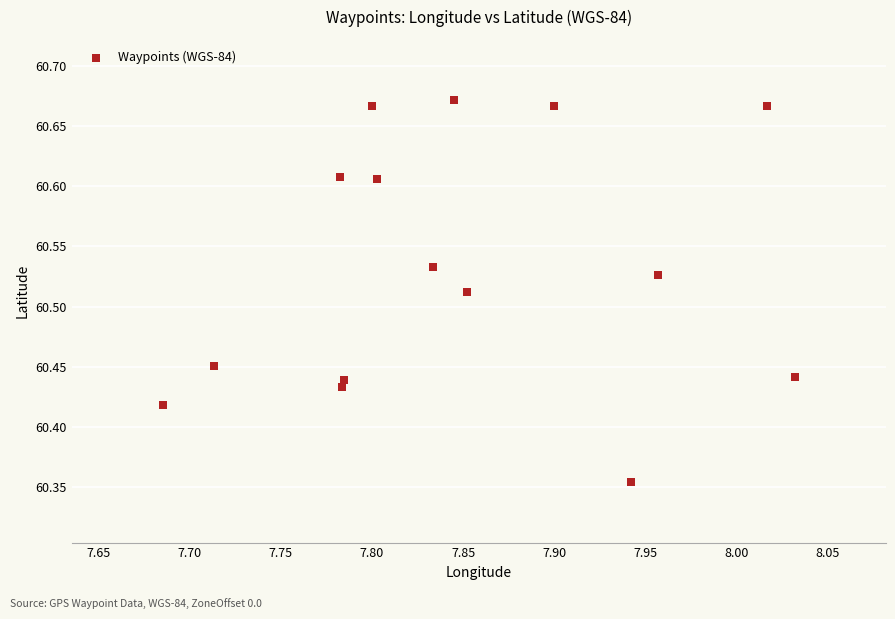

What is the range of Y values (max minus min)?

0.3